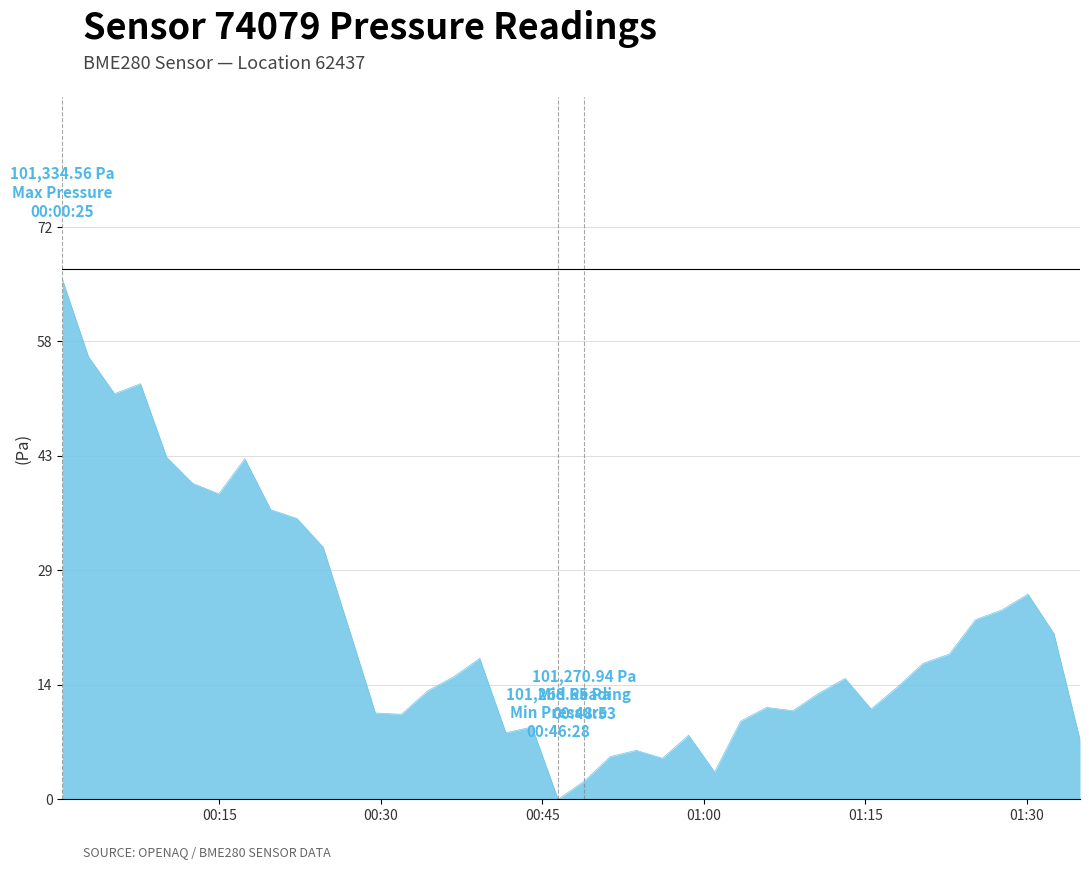

What is the difference between the maximum and minimum values?

65.9